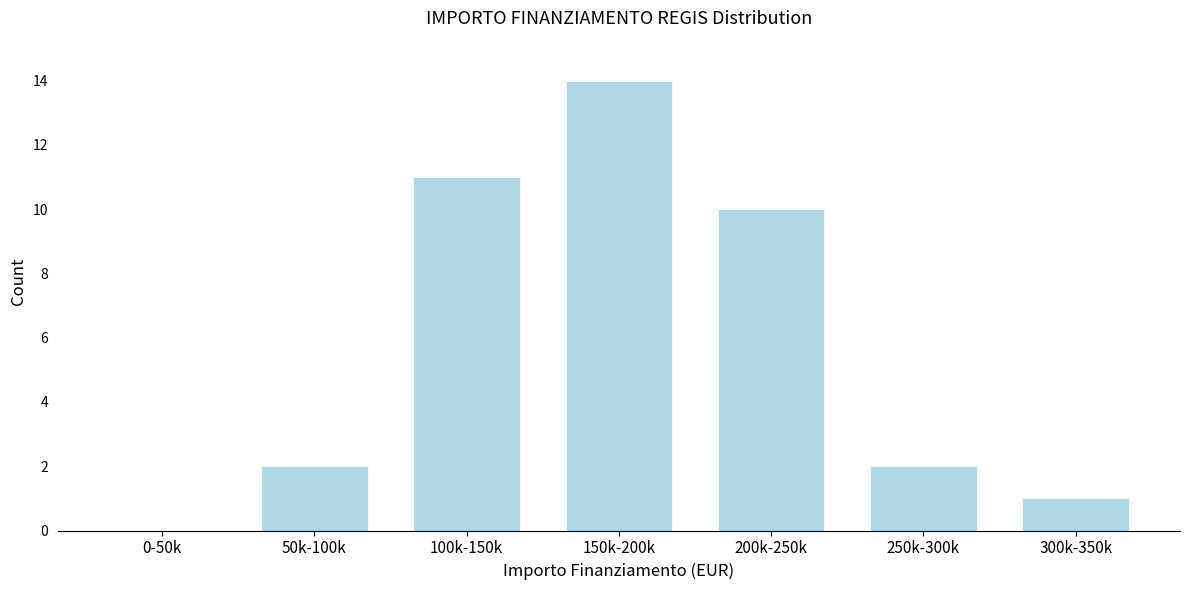

Reading left to right, transcribe all the data shown in this chart.

0-50k=0	50k-100k=2	100k-150k=11	150k-200k=14	200k-250k=10	250k-300k=2	300k-350k=1